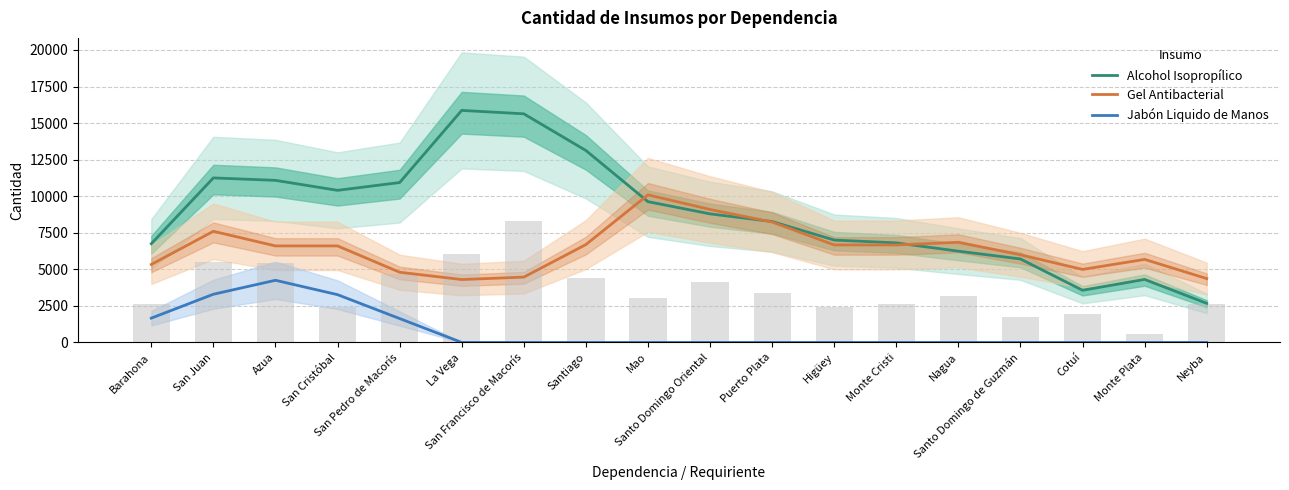

Which category has the highest value in the Gel Antibacterial series?

Mao